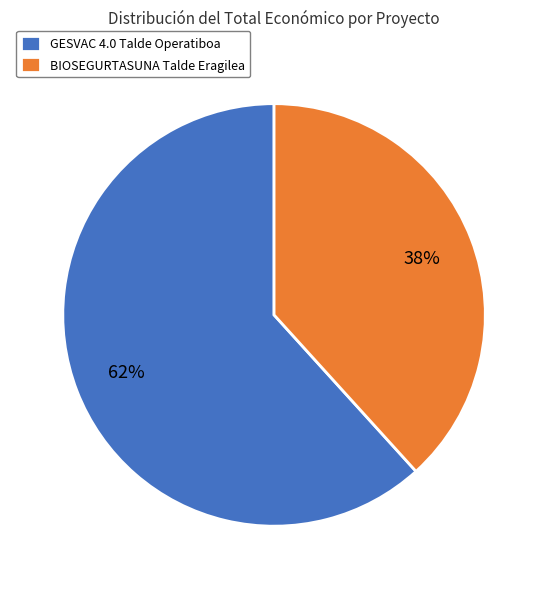

Which category has the biggest portion of the pie?

GESVAC 4.0 Talde Operatiboa